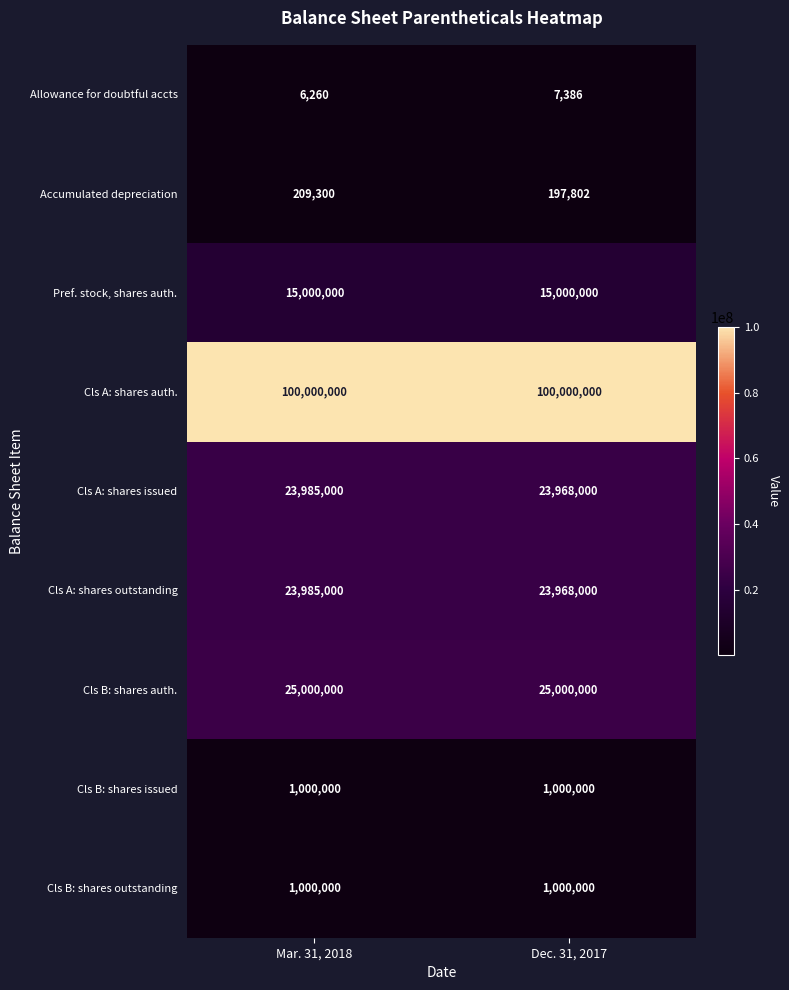

Reading right to left, extract all data points from this chart.

Allowance for doubtful accts: 7386	6260
Accumulated depreciation: 197802	209300
Pref. stock, shares auth.: 15000000	15000000
Cls A: shares auth.: 100000000	100000000
Cls A: shares issued: 23968000	23985000
Cls A: shares outstanding: 23968000	23985000
Cls B: shares auth.: 25000000	25000000
Cls B: shares issued: 1000000	1000000
Cls B: shares outstanding: 1000000	1000000